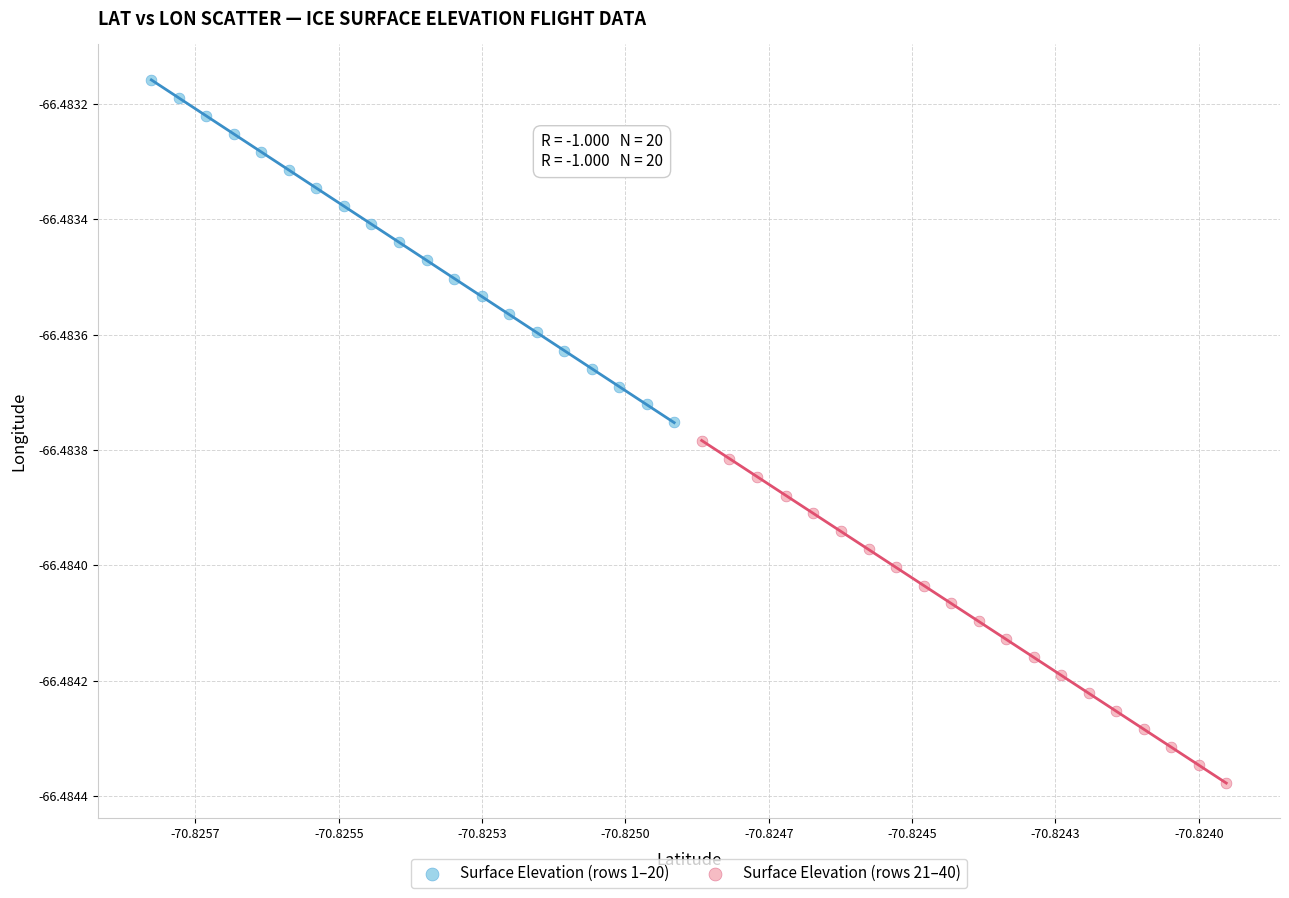

What are all the series names shown in the legend?

Surface Elevation (rows 1–20), Surface Elevation (rows 21–40)